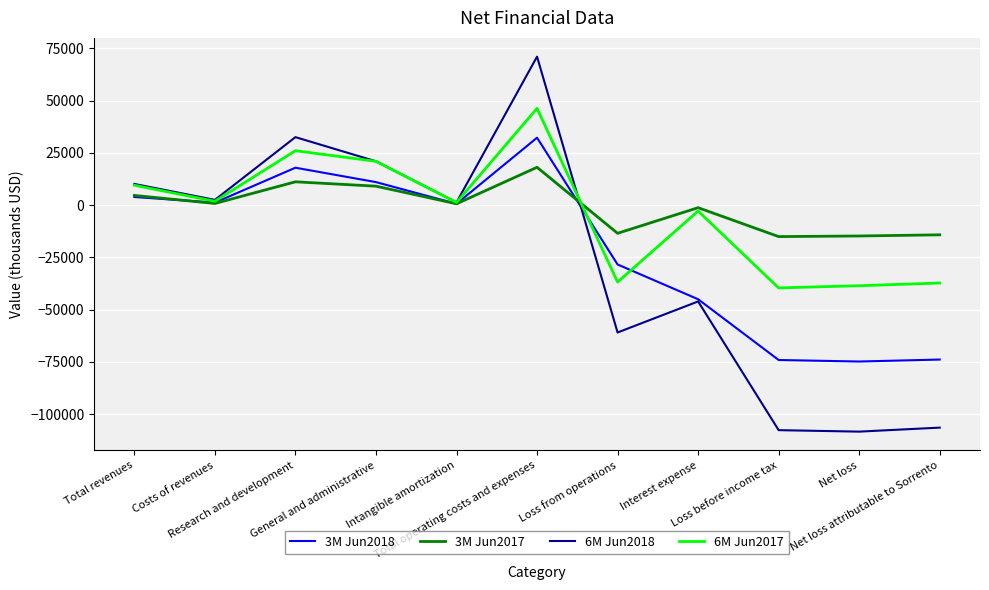

Count the number of data series in this chart.

4